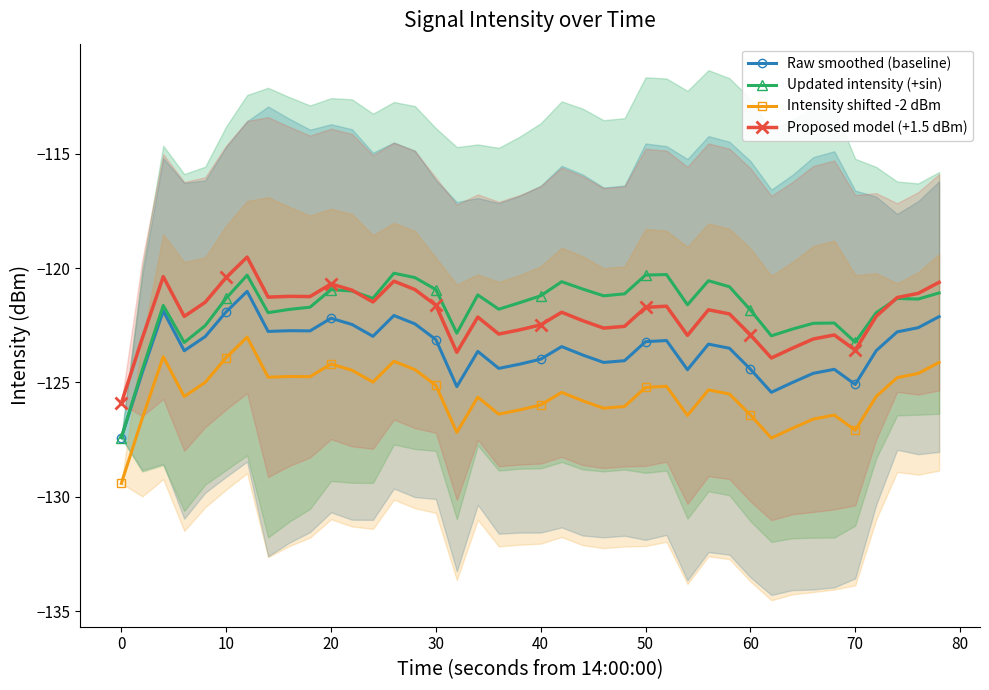

True or false: Updated intensity (+sin) has a value of -170.4 at 60.

False